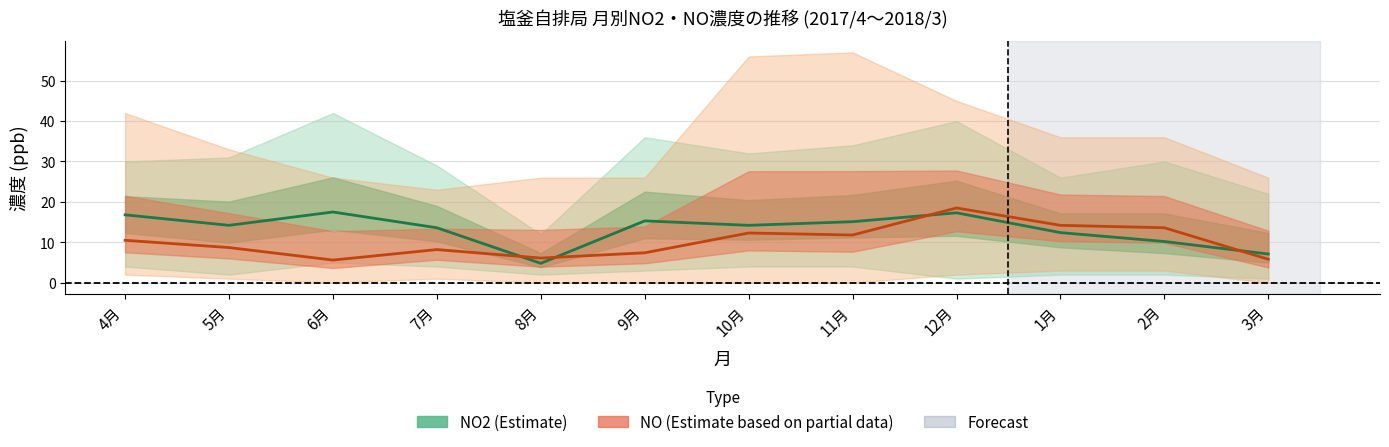

What position from the right is 12月?

4